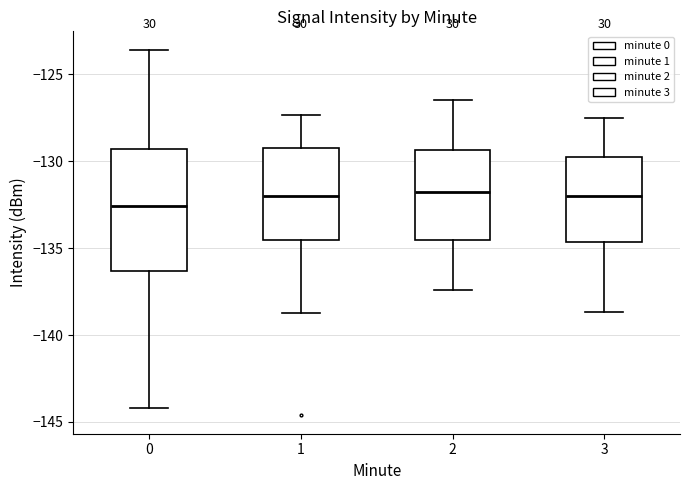

Where does the upper whisker of the box at x = 0 end on the y-axis? The values are not printed on the chart, so give them approximately, as read against the axis.

-123.5